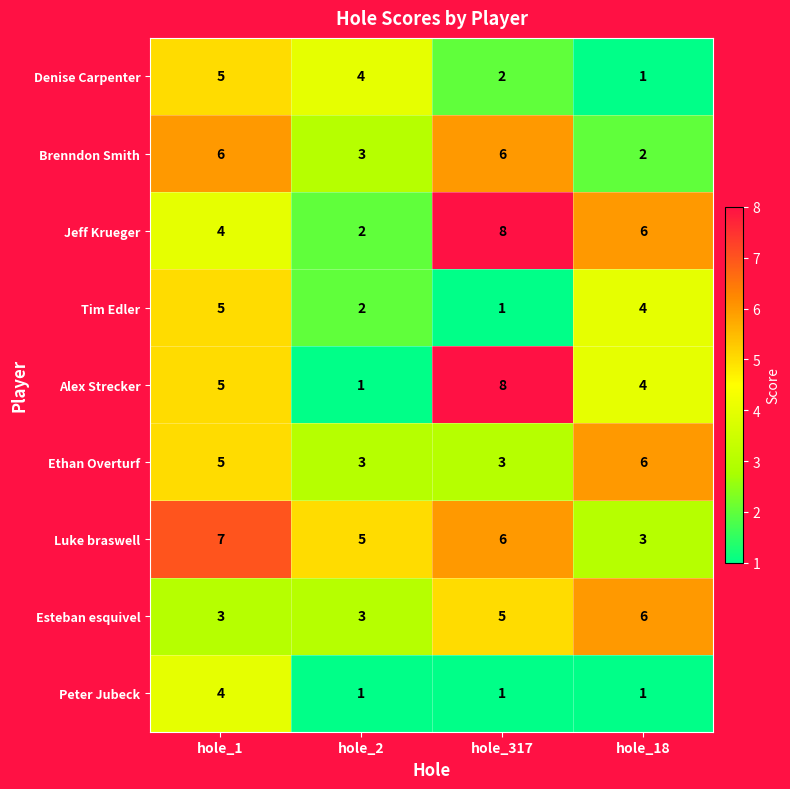

What is the sum of all Tim Edler values?

12